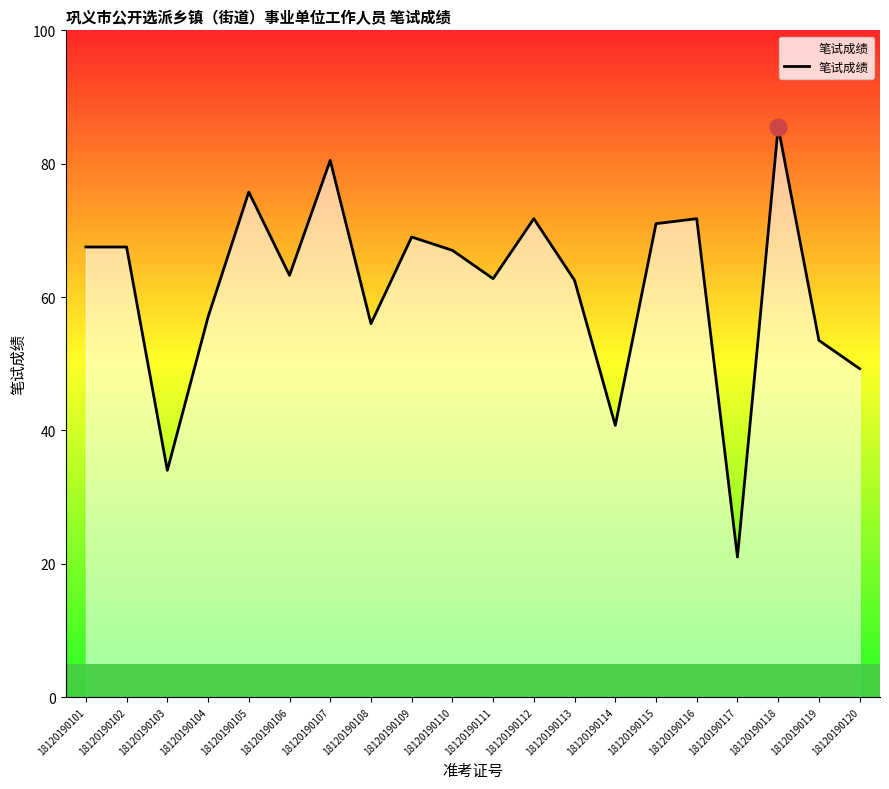

Which has a higher value, 18120190111 or 18120190109?

18120190109